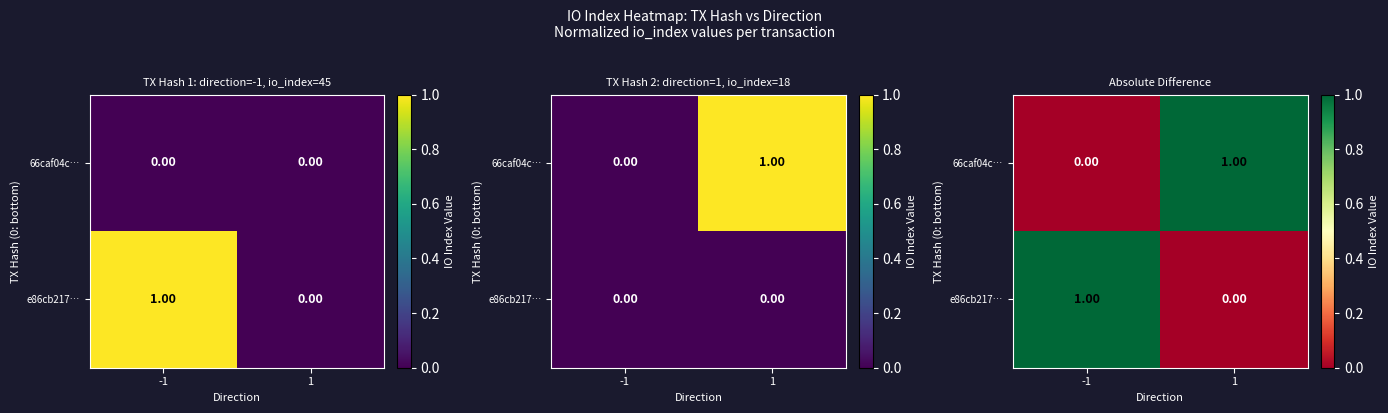

Count the 66caf04c… values in the range 0 to 1.

2